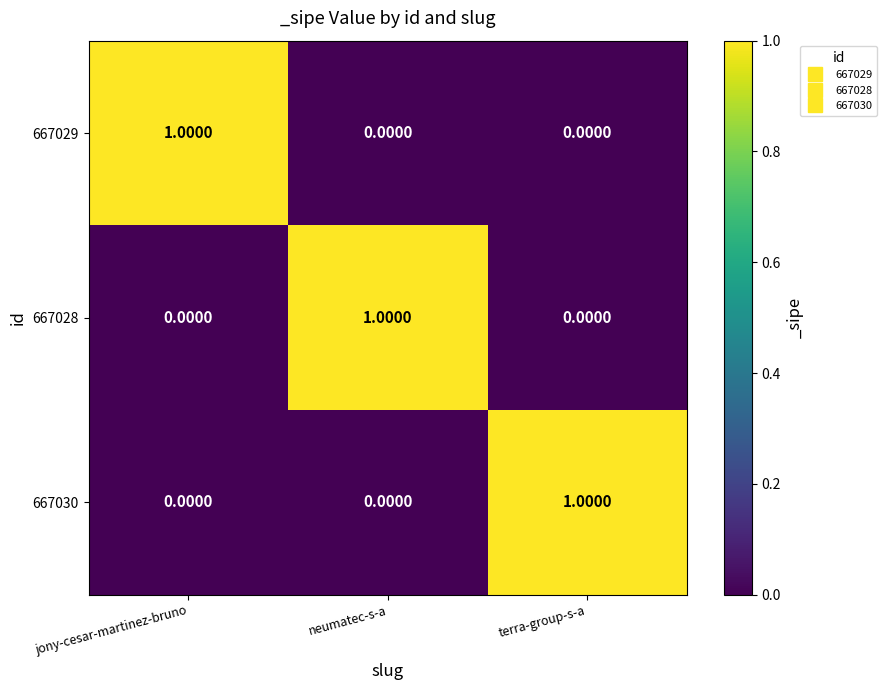

What is the maximum value shown in the chart?

1